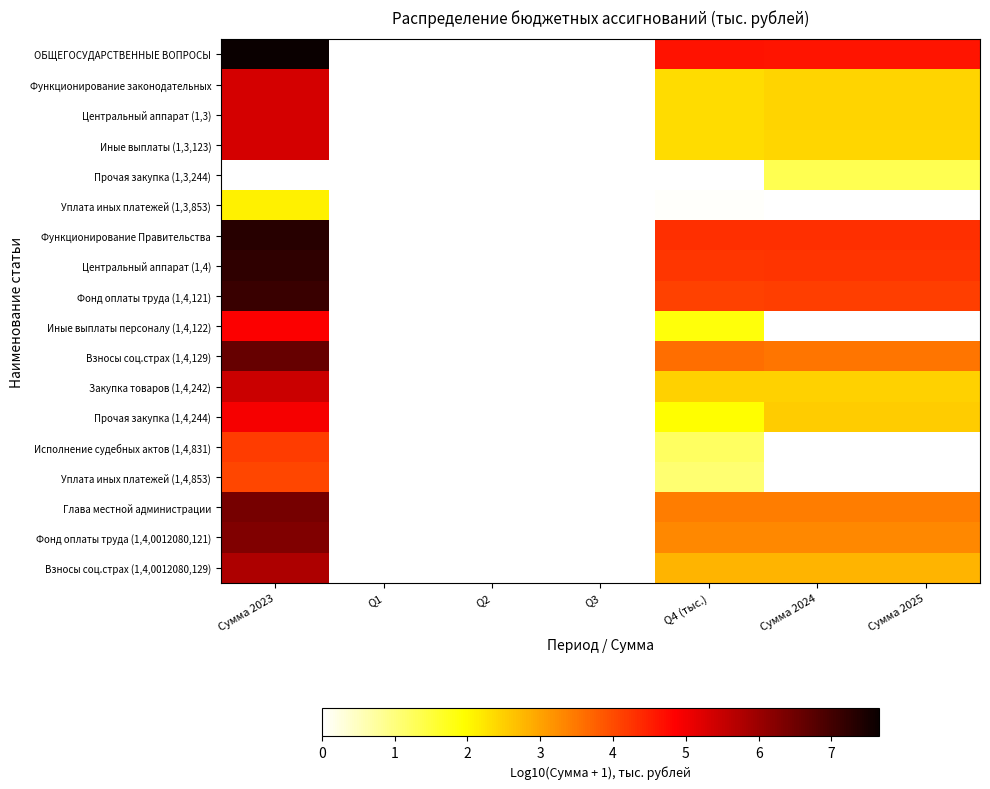

Which series has the largest total across all categories?

ОБЩЕГОСУДАРСТВЕННЫЕ ВОПРОСЫ